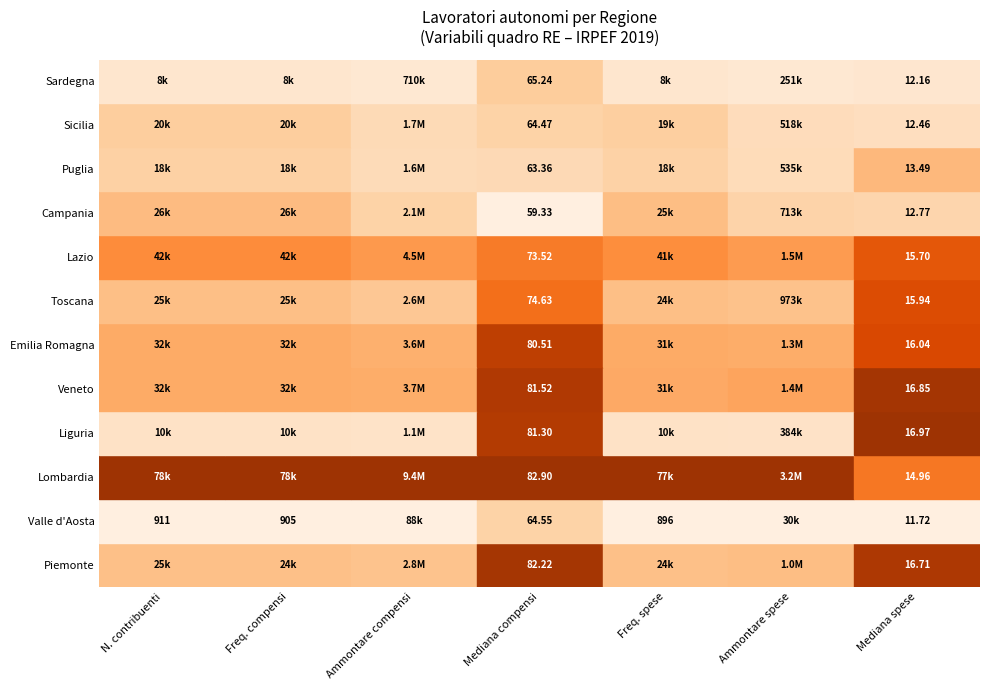

The value of Lazio at 1 is 58539.2. True or false?

False